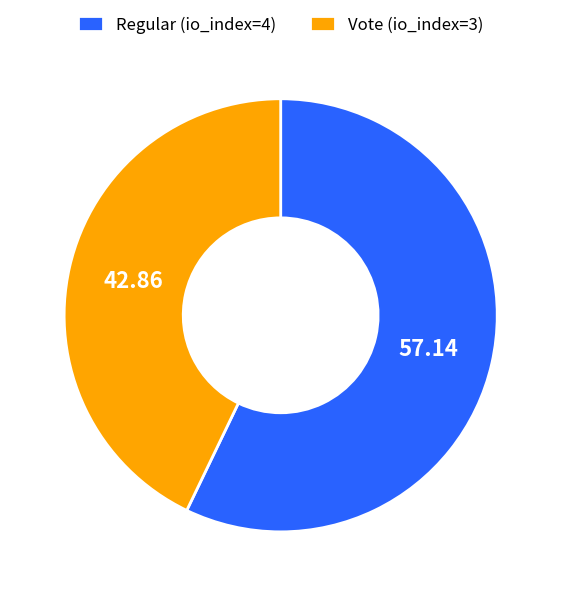

How many slices are in this pie chart?

2